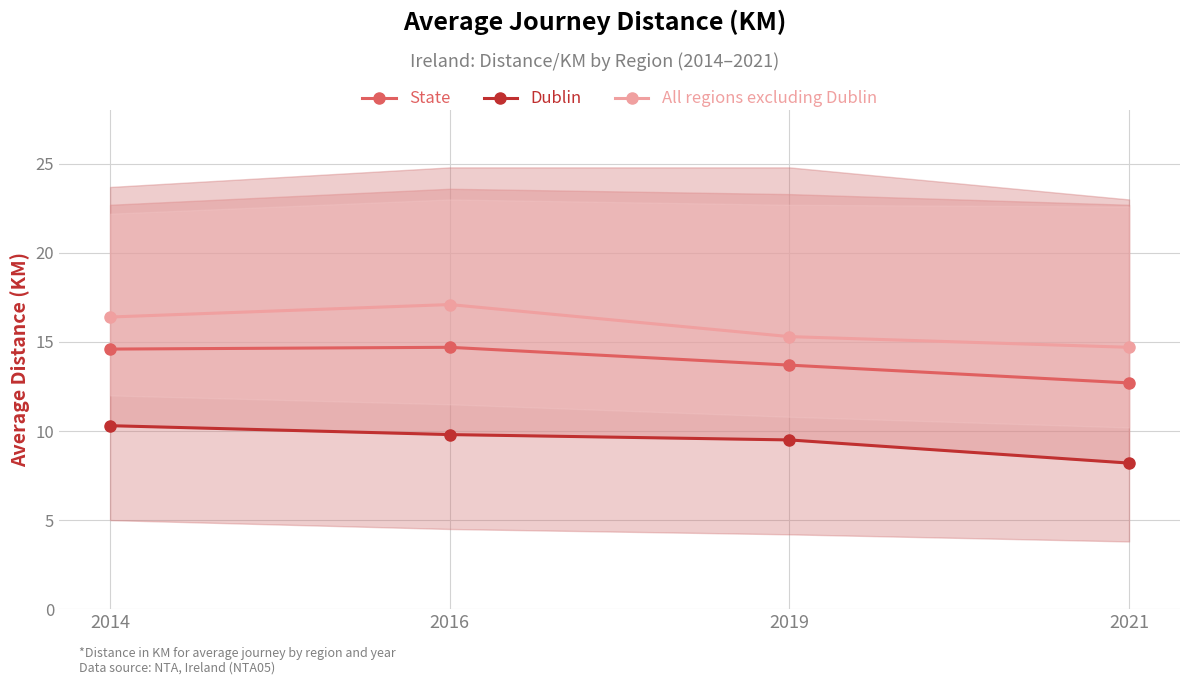

At which category does the chart reach its peak across all series?

2016